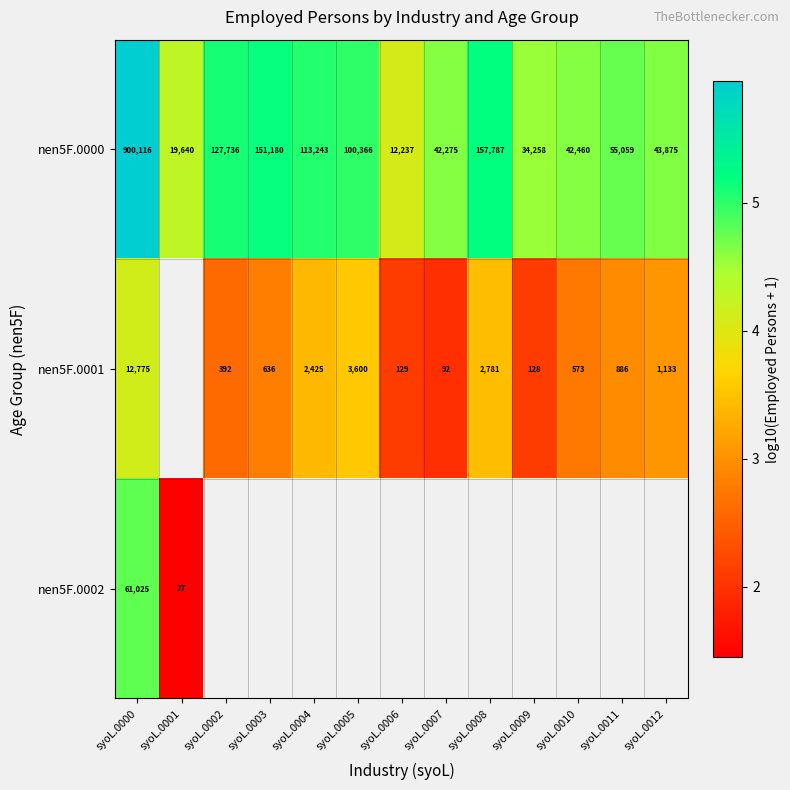

What is the sum of the nen5F.0000 values at syoL.0000 and syoL.0007?

10.6